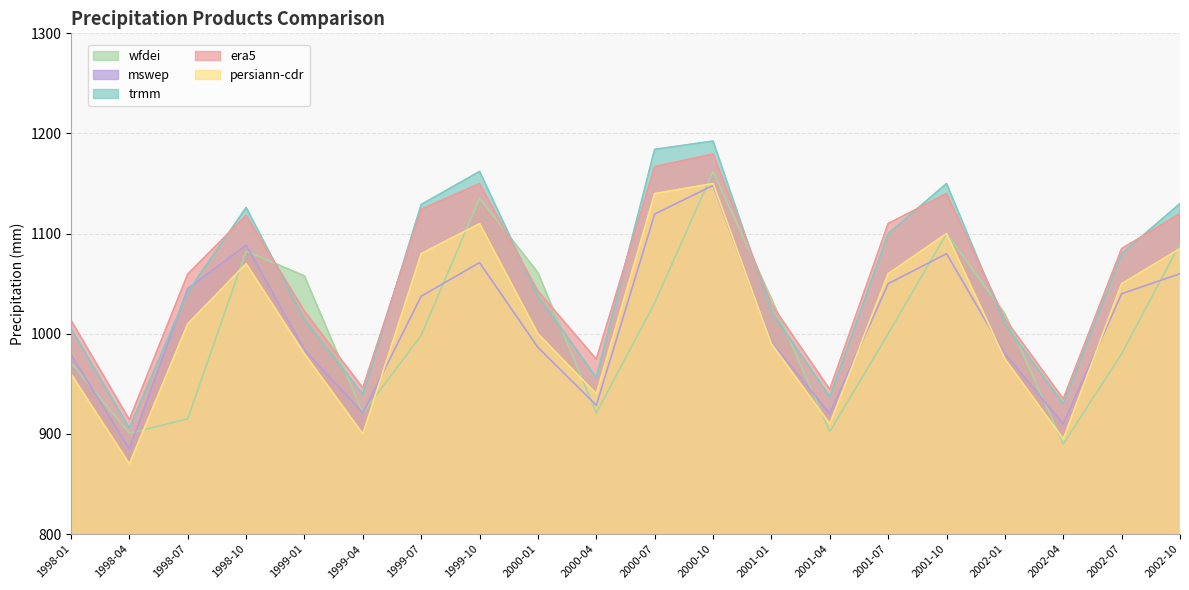

What is the difference between the maximum and minimum values in the persiann-cdr series?

280.0